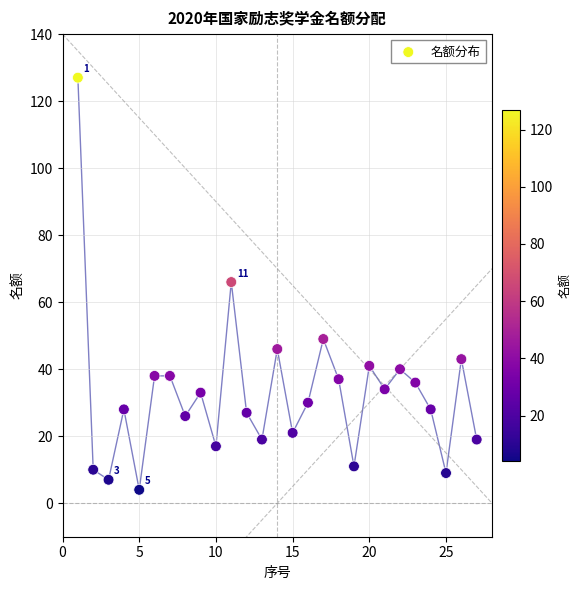

What is the range of Y values (max minus min)?

123